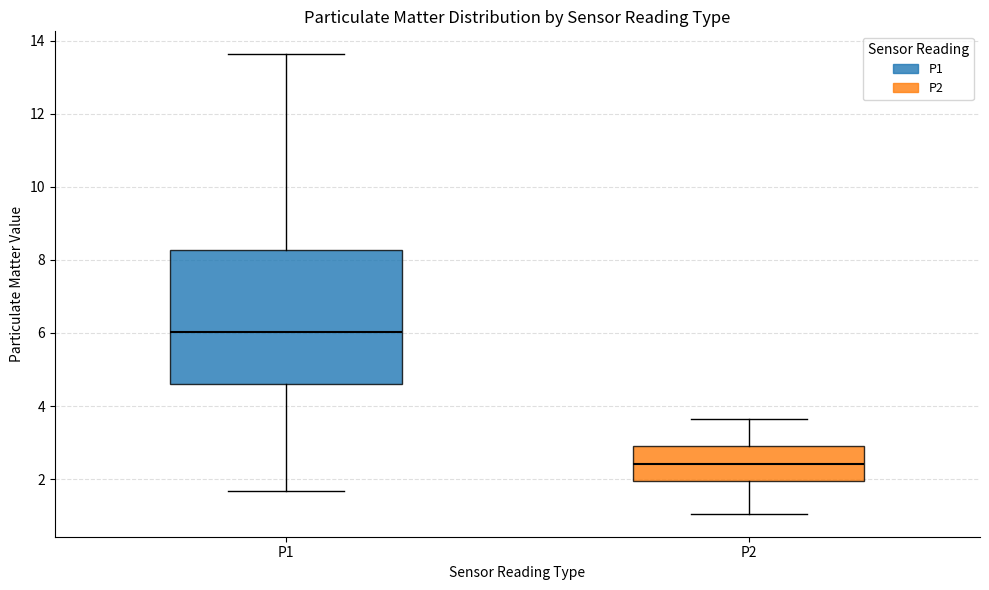

Reading left to right, transcribe this box plot: for each box, give where its median line is, the range the box spans, and where its two whiskers end, as read against the y-axis. The values are not printed on the chart, so give them approximately, as read against the axis.

P1: median 6.0, box 4.6 to 8.2, whiskers 1.6 to 13.6
P2: median 2.4, box 2.0 to 3.0, whiskers 1.0 to 3.6